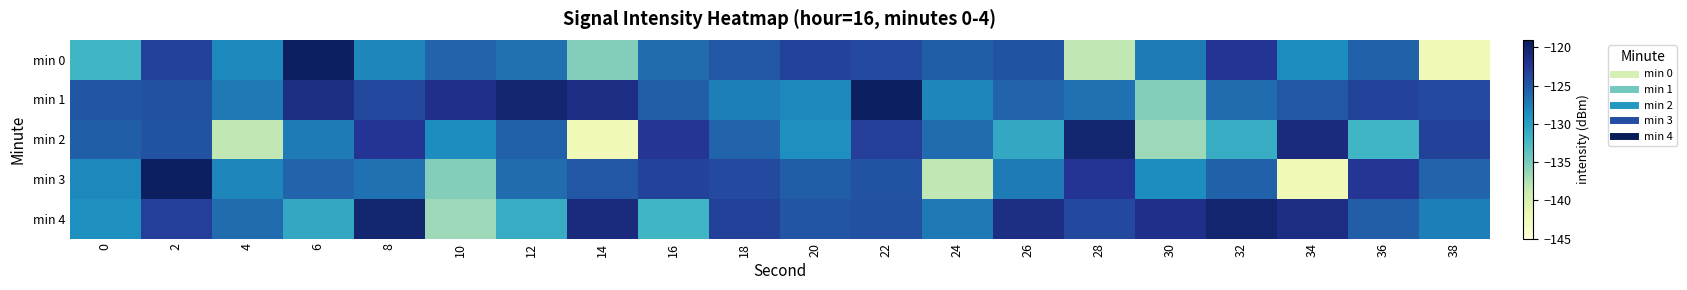

What is the total value across all series at 12?

-630.4